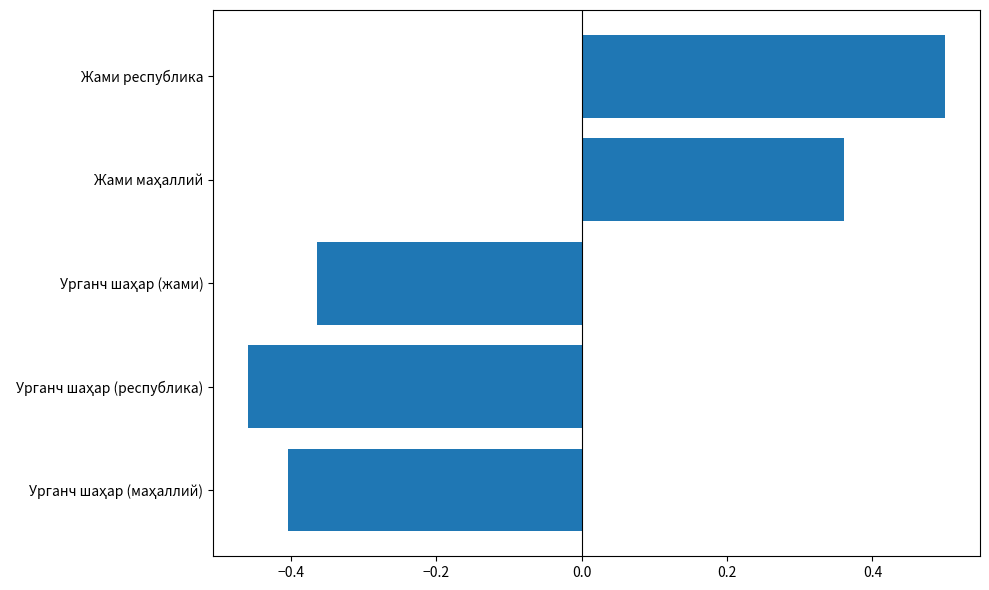

At which category does the chart reach its peak across all series?

Жами республика